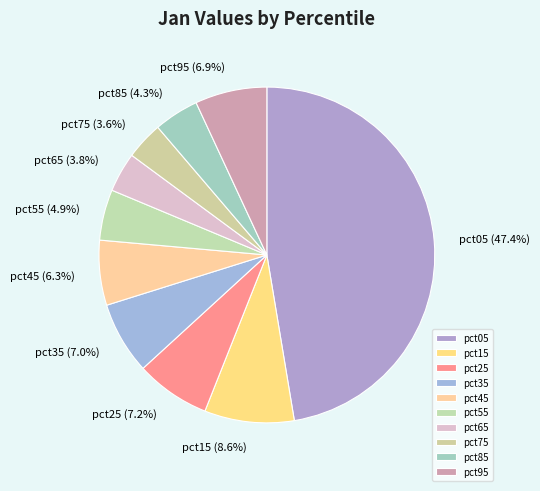

To the nearest percent, what is the difference between the largest and smallest slice percentages?

44%